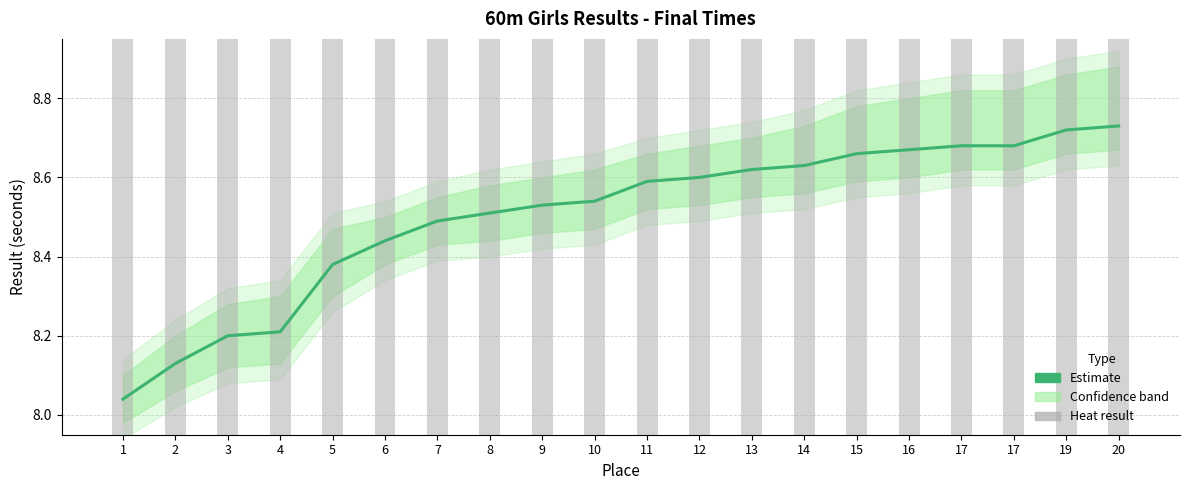

Which series has the widest spread of values?

Estimate (final time)